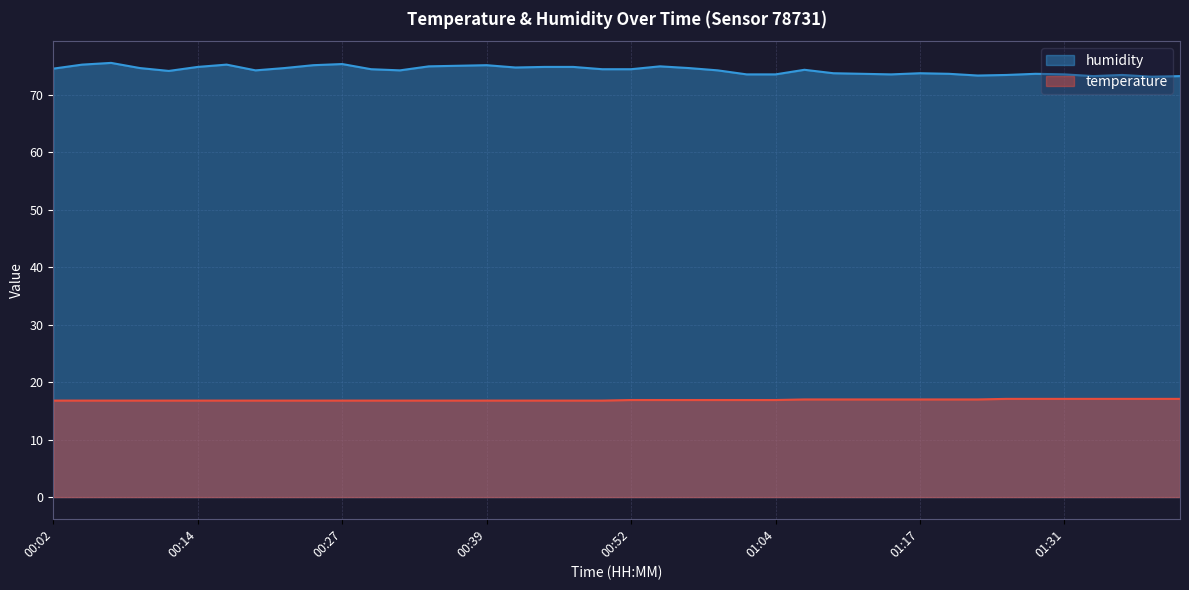

Reading left to right, extract all data points from this chart.

temperature: 16.8	16.8	16.8	16.8	16.8	16.8	16.8	16.8	16.8	16.8	16.8	16.8	16.8	16.8	16.8	16.8	16.8	16.8	16.8	16.8	16.9	16.9	16.9	16.9	16.9	16.9	17.0	17.0	17.0	17.0	17.0	17.0	17.0	17.1	17.1	17.1	17.1	17.1	17.1	17.1
humidity: 74.6	75.3	75.6	74.7	74.2	74.9	75.3	74.3	74.7	75.2	75.4	74.5	74.3	75.0	75.1	75.2	74.8	74.9	74.9	74.5	74.5	75.0	74.7	74.3	73.6	73.6	74.4	73.8	73.7	73.6	73.8	73.7	73.4	73.5	73.7	73.6	73.3	73.5	73.2	73.3